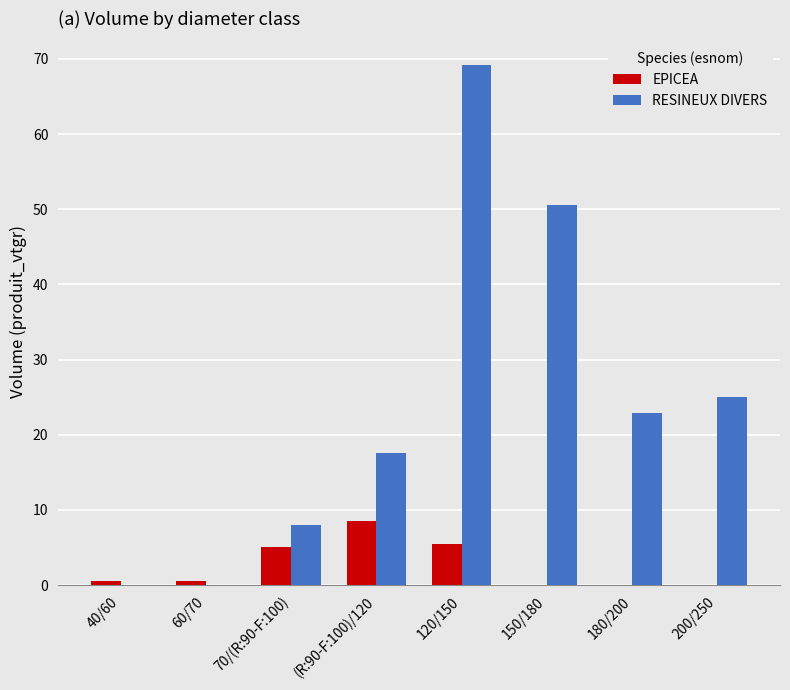

The value of RESINEUX DIVERS at 180/200 is 22.9. True or false?

True